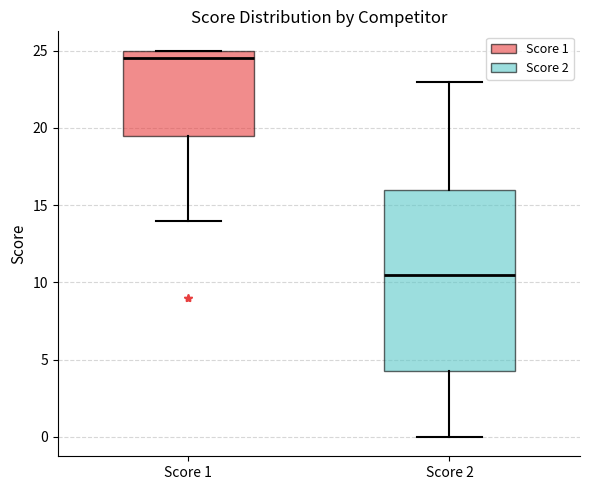

Comparing the boxes themselves (not the whiskers), which one is the tallest?

Score 2